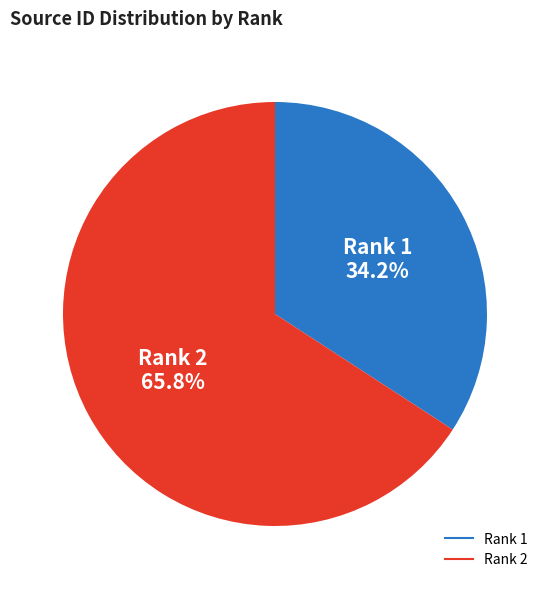

What percentage do Rank 2 and Rank 1 together represent?

100.0%